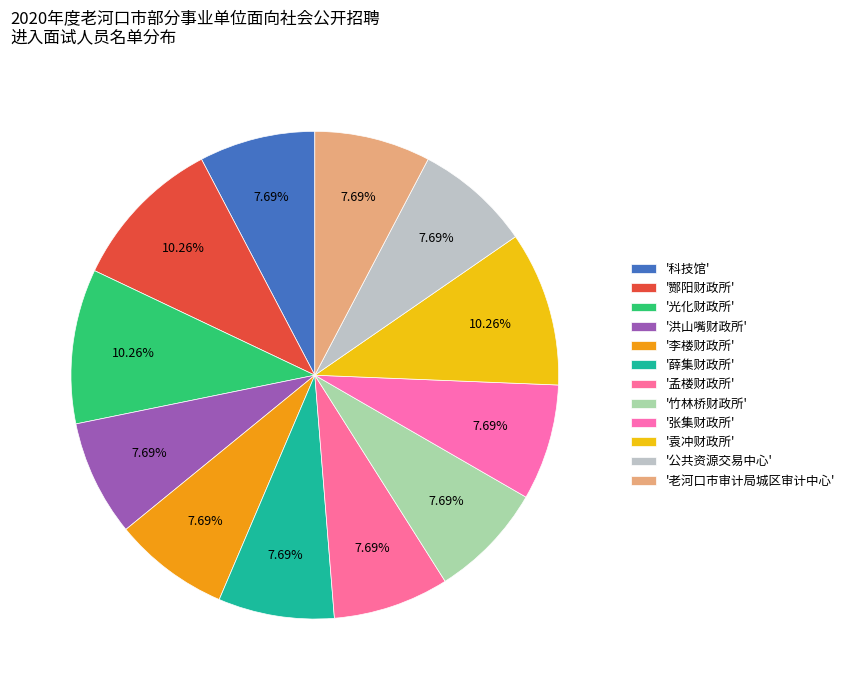

Count the number of slices in the pie.

12